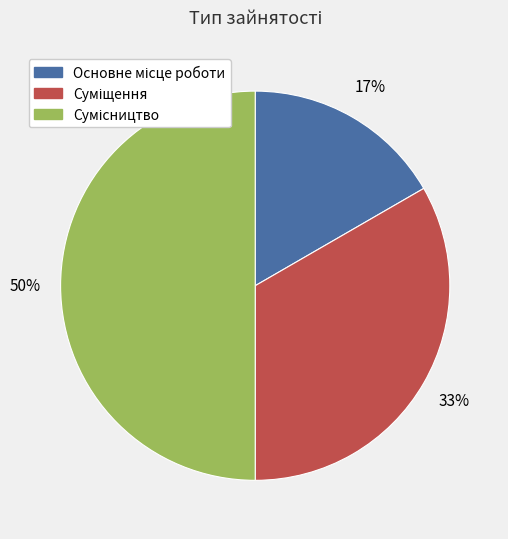

To the nearest percent, what is the average slice percentage?

33%